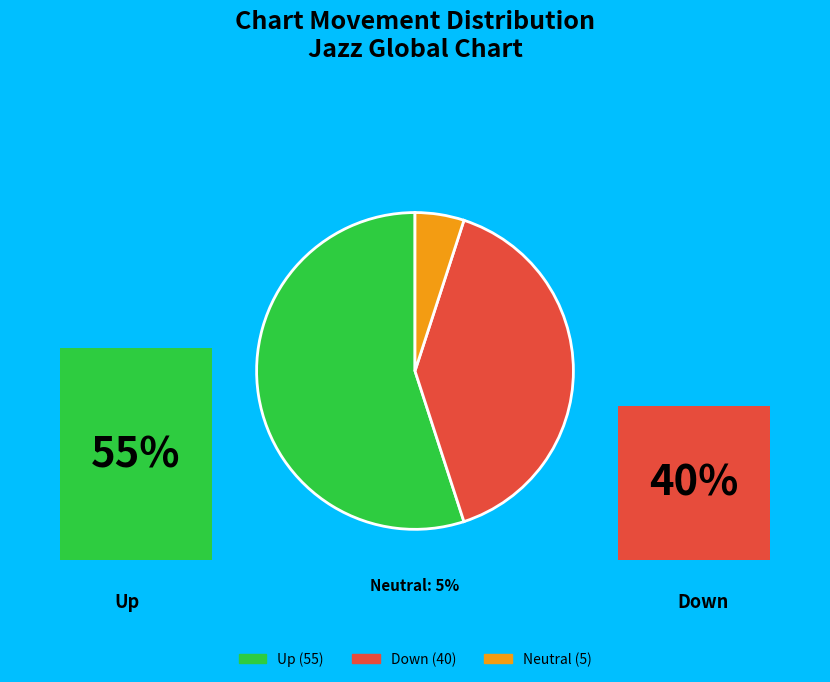

Is up the majority of the pie?

Yes